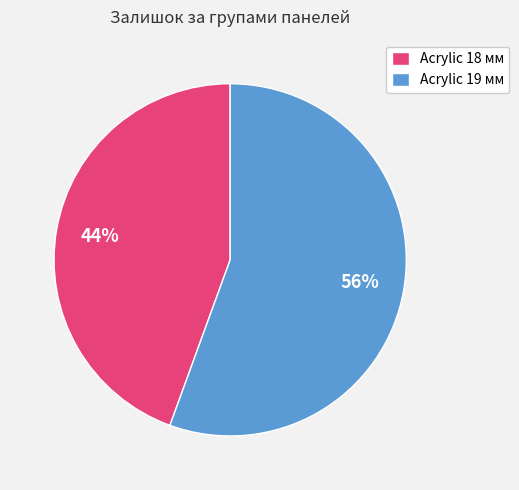

True or false: Acrylic 18 мм accounts for 44% of the total.

True